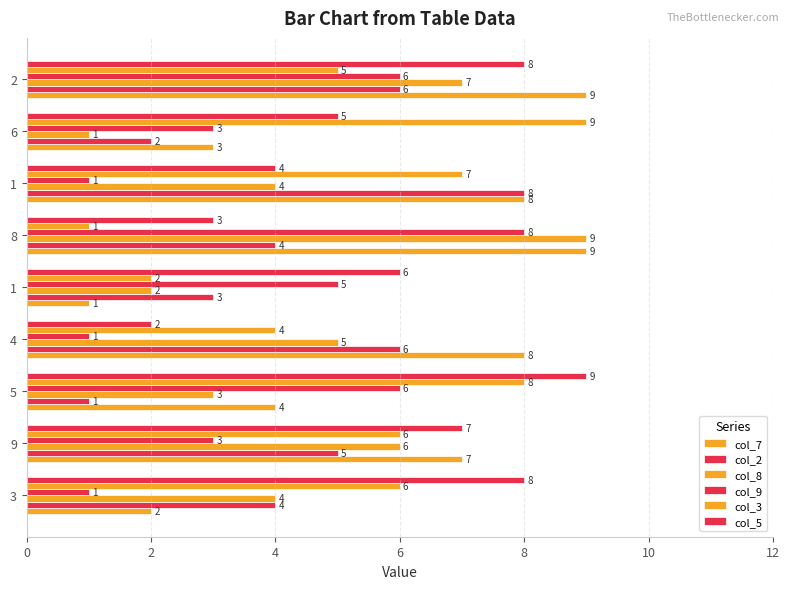

Rank the series by their maximum value, from lowest to highest.

col_2, col_9, col_7, col_8, col_3, col_5